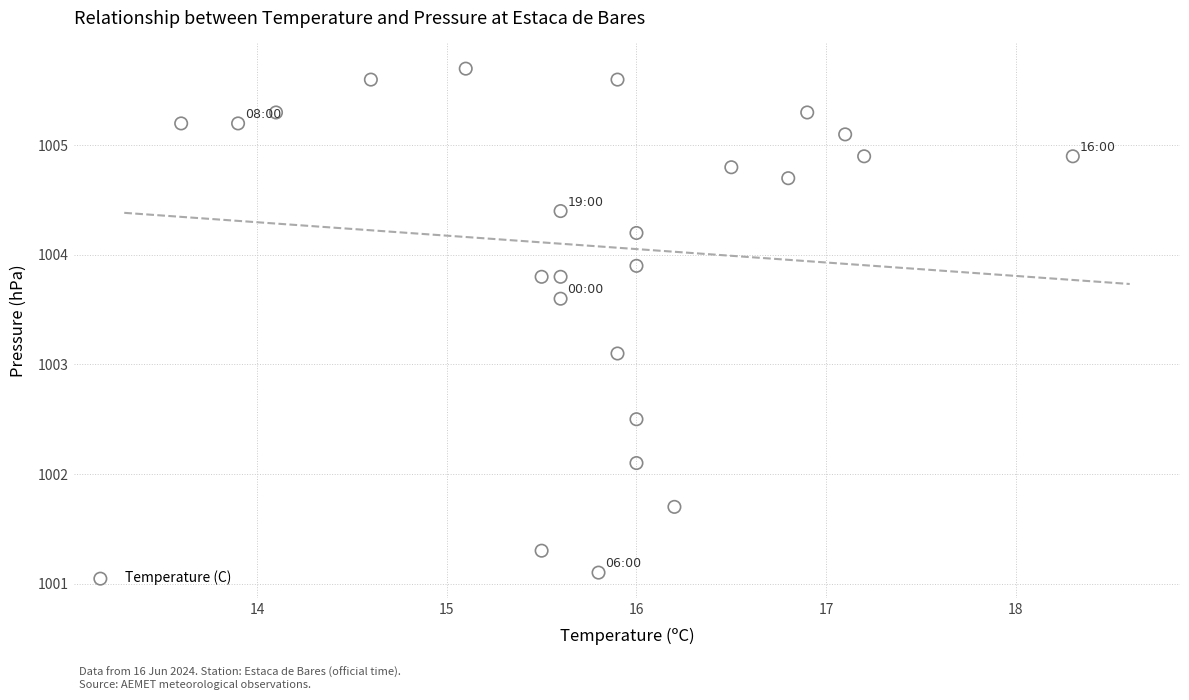

What Y value in the scatter plot is closest to 1003?

1003.1